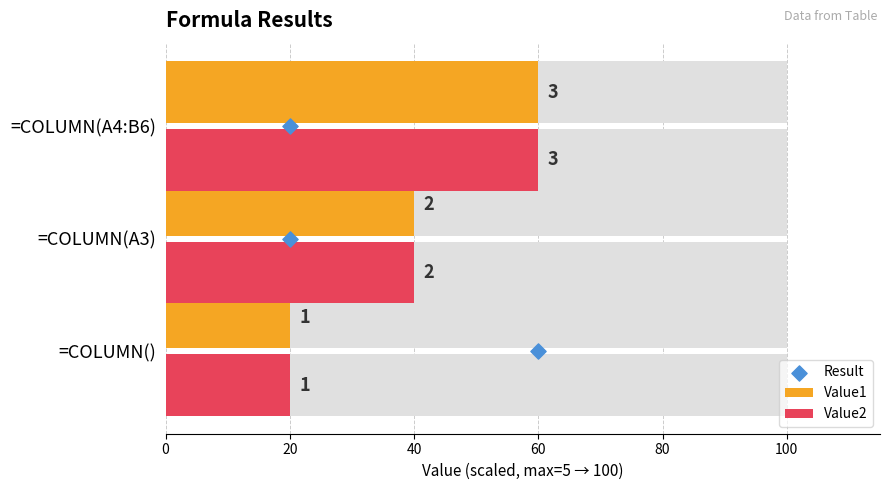

What is the total value across all series at 0?

40